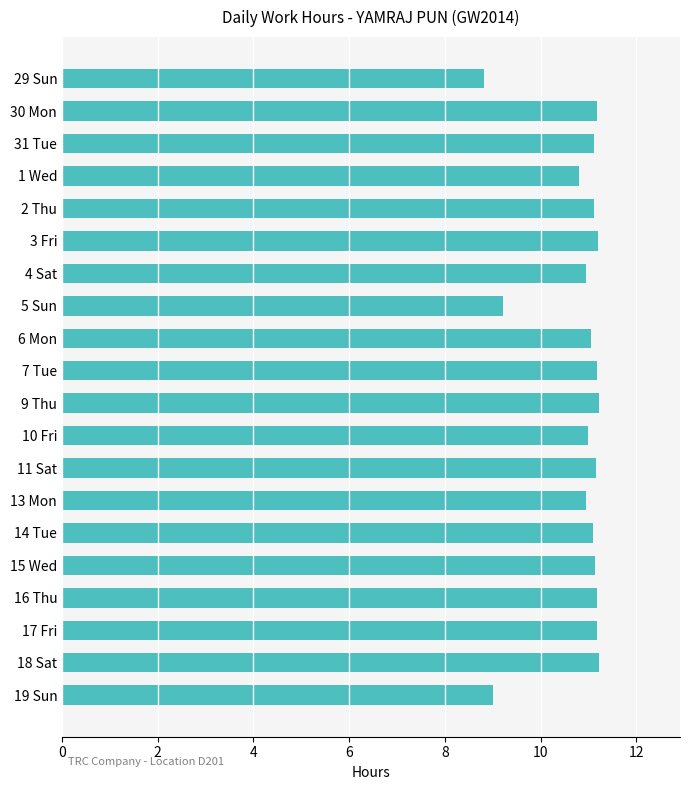

The value at 1 Wed is 10.8. True or false?

True